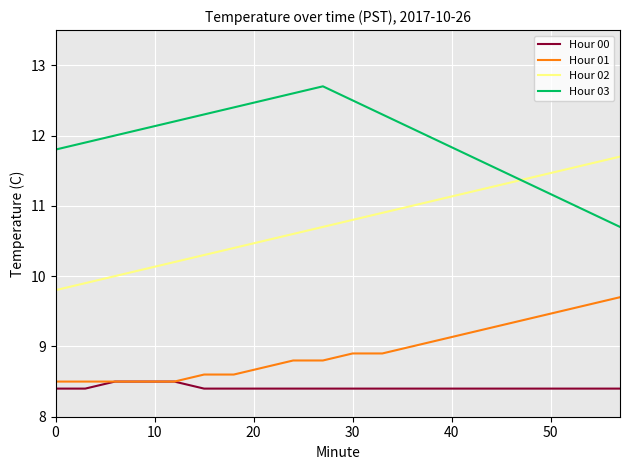

List the series in order of their peak value, lowest first.

Hour 00, Hour 01, Hour 02, Hour 03